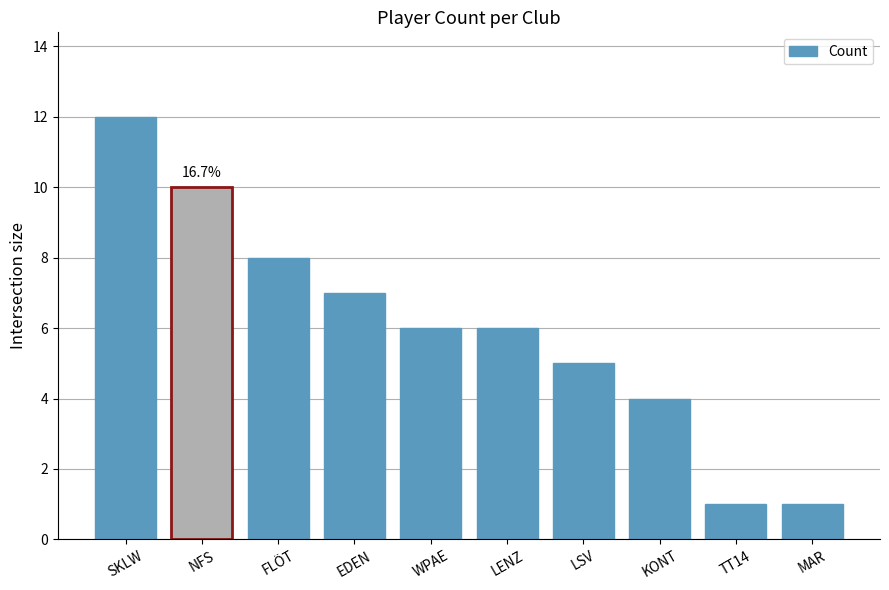

Are the bars grouped side by side (vs. stacked)?

No